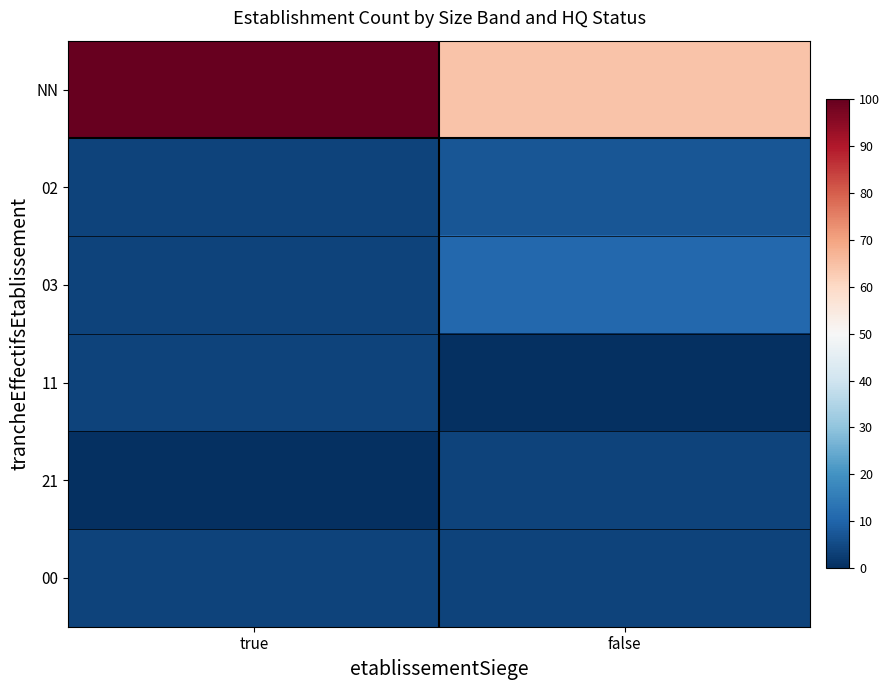

At which category is the sum across all series the highest?

true